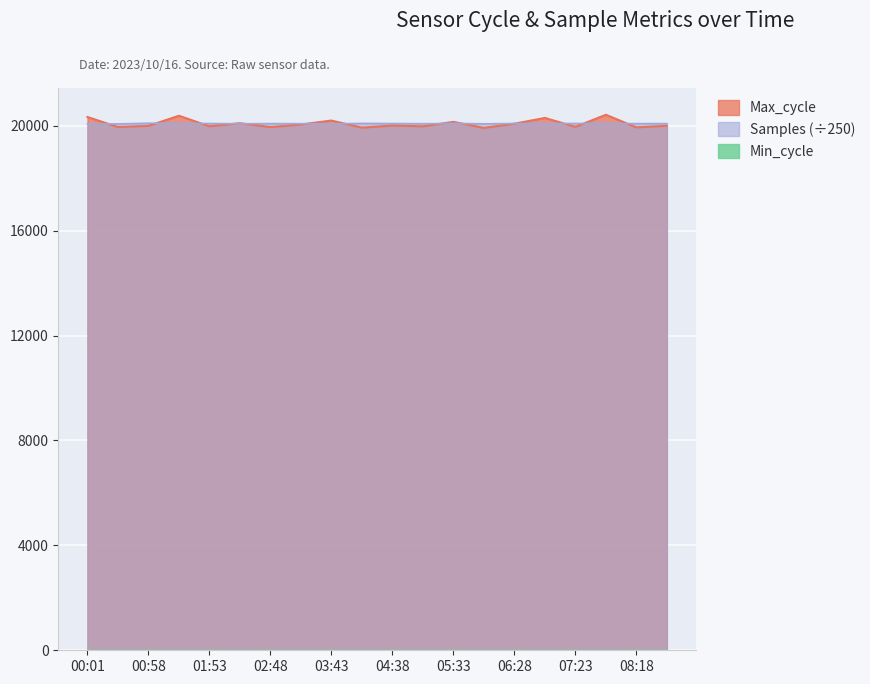

True or false: Samples and Max_cycle cross at least once.

True